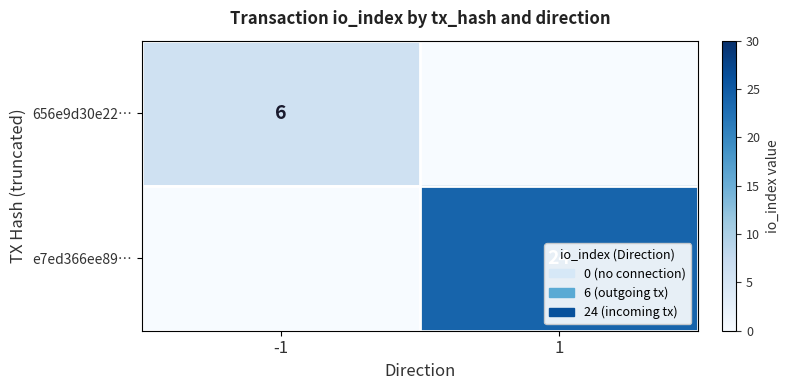

The 656e9d30e22… series shows 3 at -1. True or false?

False